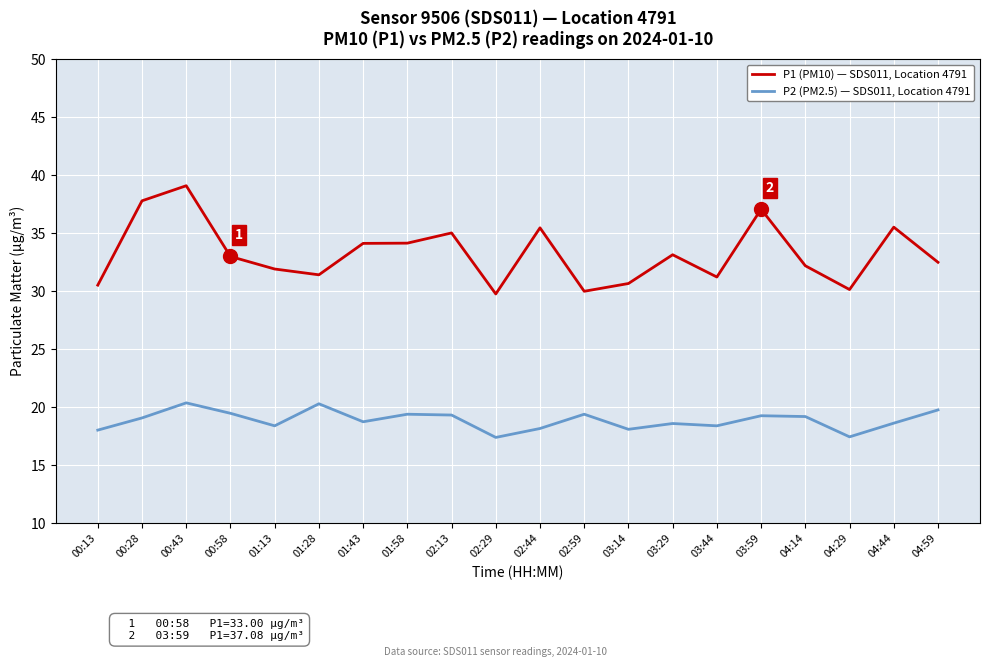

What is the total value across all series at 03:44?

49.6